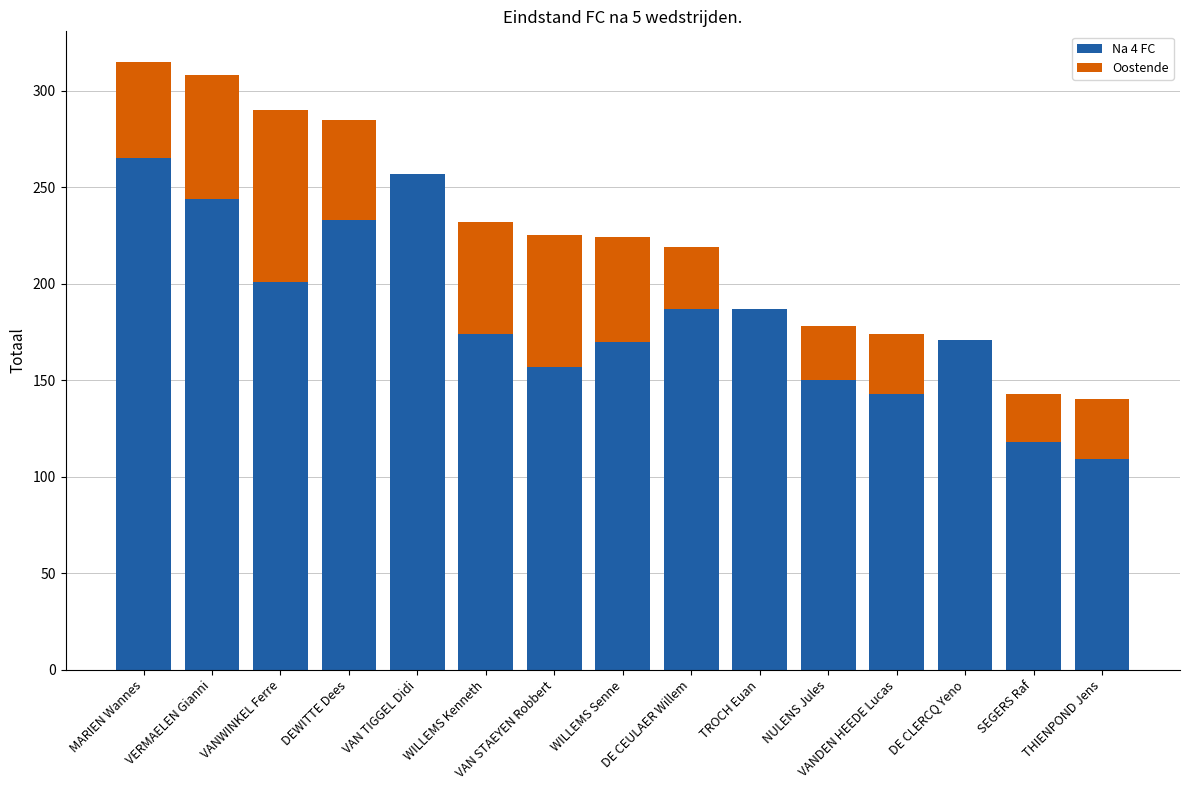

What is the highest value of the Na 4 FC series?

265